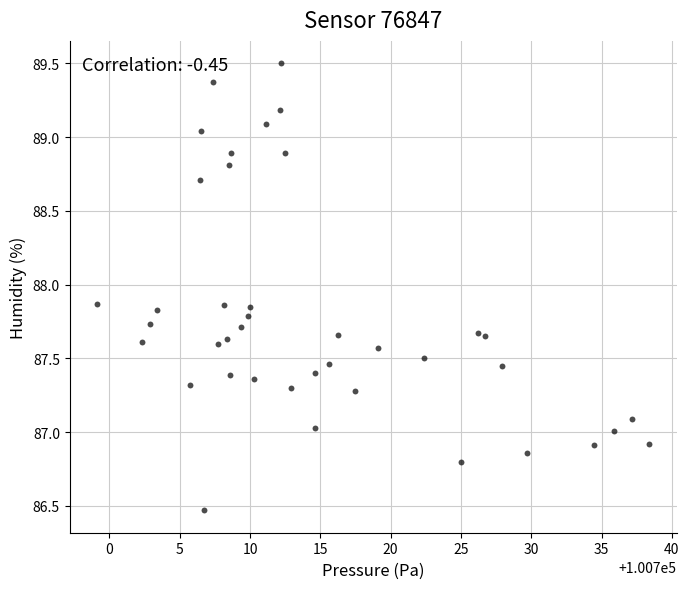

What is the range of Y values (max minus min)?

3.0